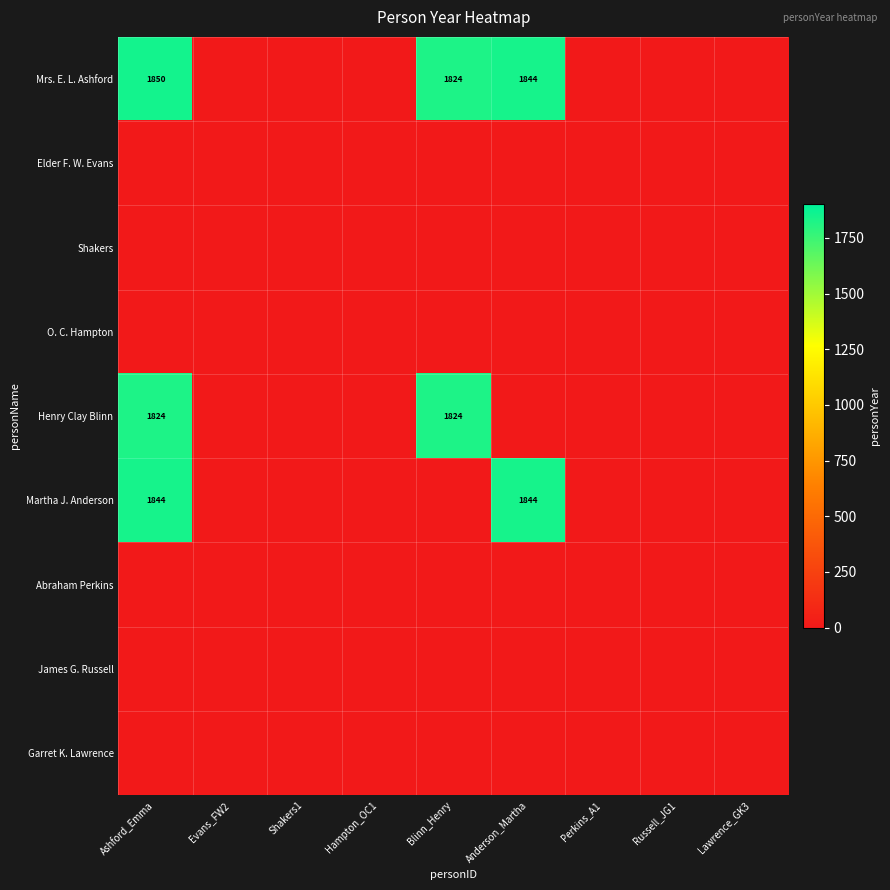

True or false: Mrs. E. L. Ashford has a value of 2909 at Ashford_Emma.

False